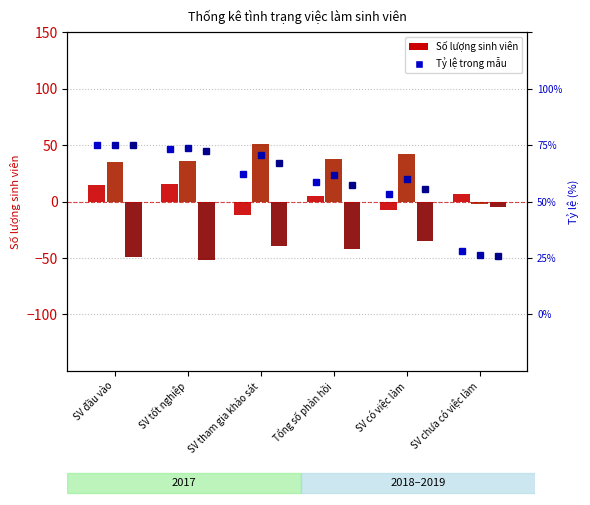

Which series has the largest range (max minus min)?

Số lượng 2018